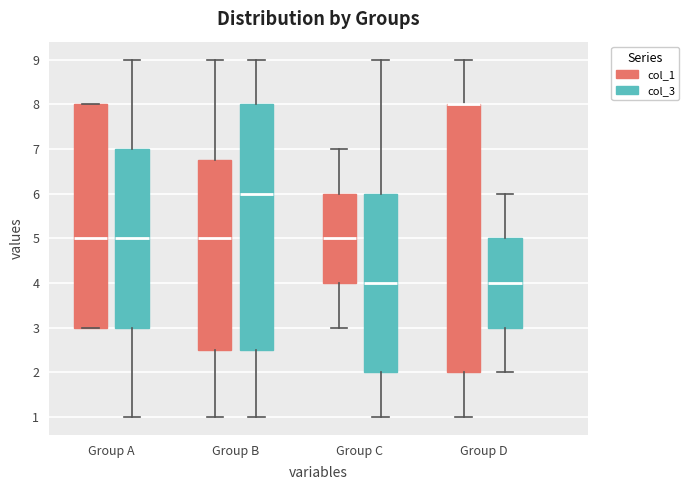

Reading left to right, read every box against the y-axis: the position of its median line, the range the box covers, and the ends of its whiskers. The values are not printed on the chart, so give them approximately, as read against the axis.

Group A (col_1): median 5.0, box 3.0 to 8.0, whiskers 3.0 to 8.0
Group A (col_3): median 5.0, box 3.0 to 7.0, whiskers 1.0 to 9.0
Group B (col_1): median 5.0, box 2.5 to 6.8, whiskers 1.0 to 9.0
Group B (col_3): median 6.0, box 2.5 to 8.0, whiskers 1.0 to 9.0
Group C (col_1): median 5.0, box 4.0 to 6.0, whiskers 3.0 to 7.0
Group C (col_3): median 4.0, box 2.0 to 6.0, whiskers 1.0 to 9.0
Group D (col_1): median 8.0 (drawn on the box's upper edge), box 2.0 to 8.0, whiskers 1.0 to 9.0
Group D (col_3): median 4.0, box 3.0 to 5.0, whiskers 2.0 to 6.0